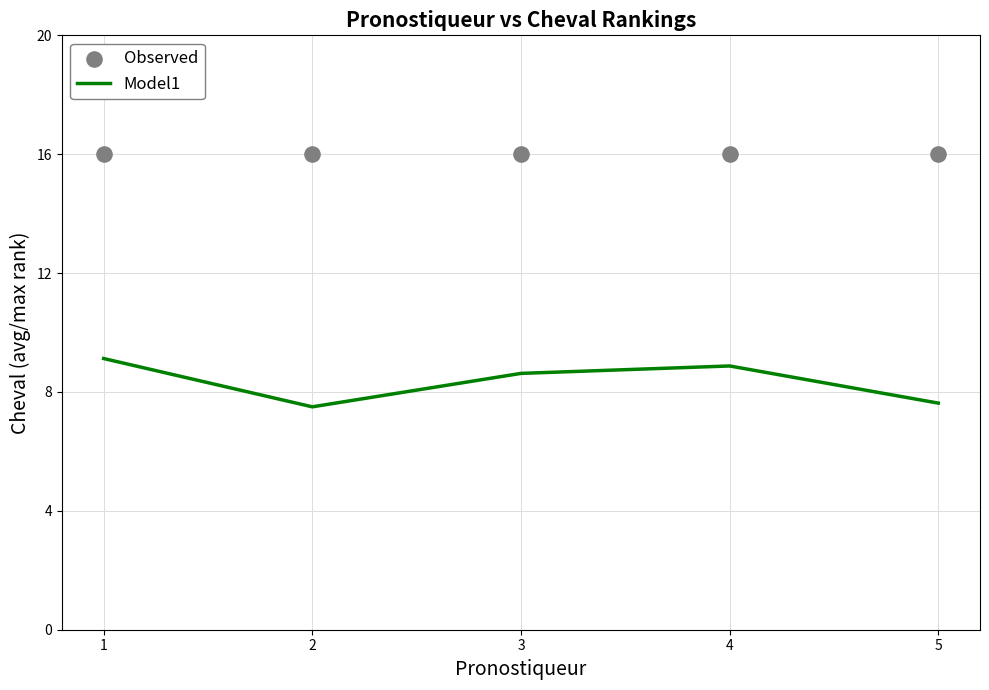

Which series reaches the minimum Y coordinate?

Model1